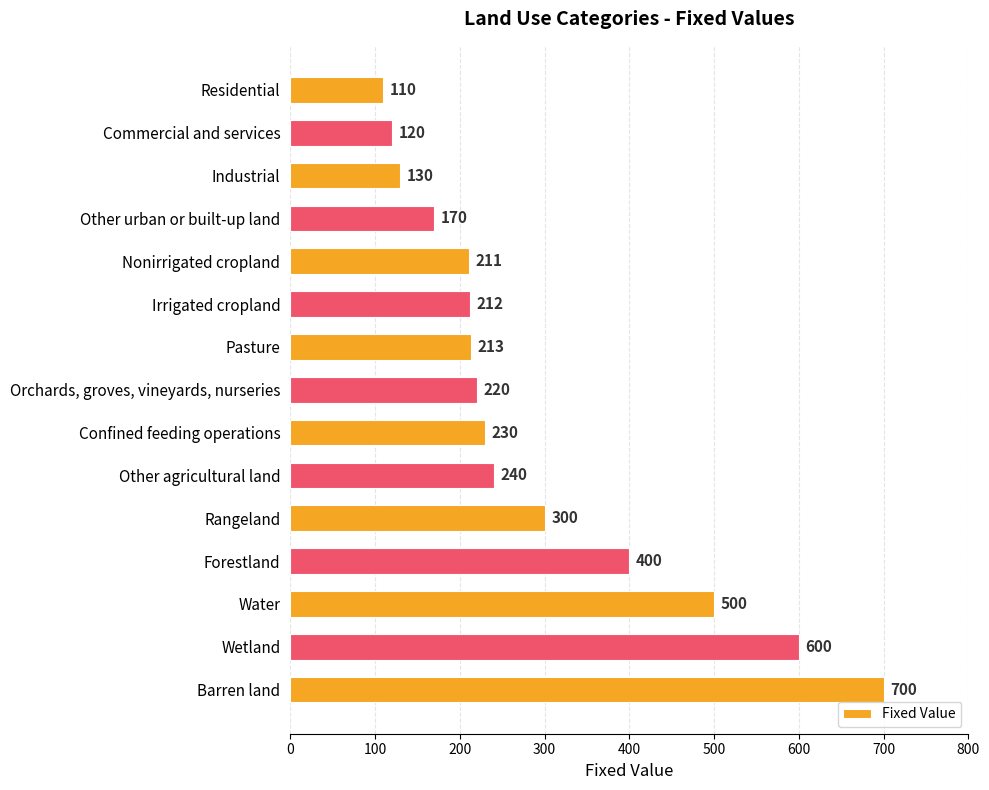

Rank the categories by value from highest to lowest.

Barren land, Wetland, Water, Forestland, Rangeland, Other agricultural land, Confined feeding operations, Orchards, groves, vineyards, nurseries, Pasture, Irrigated cropland, Nonirrigated cropland, Other urban or built-up land, Industrial, Commercial and services, Residential